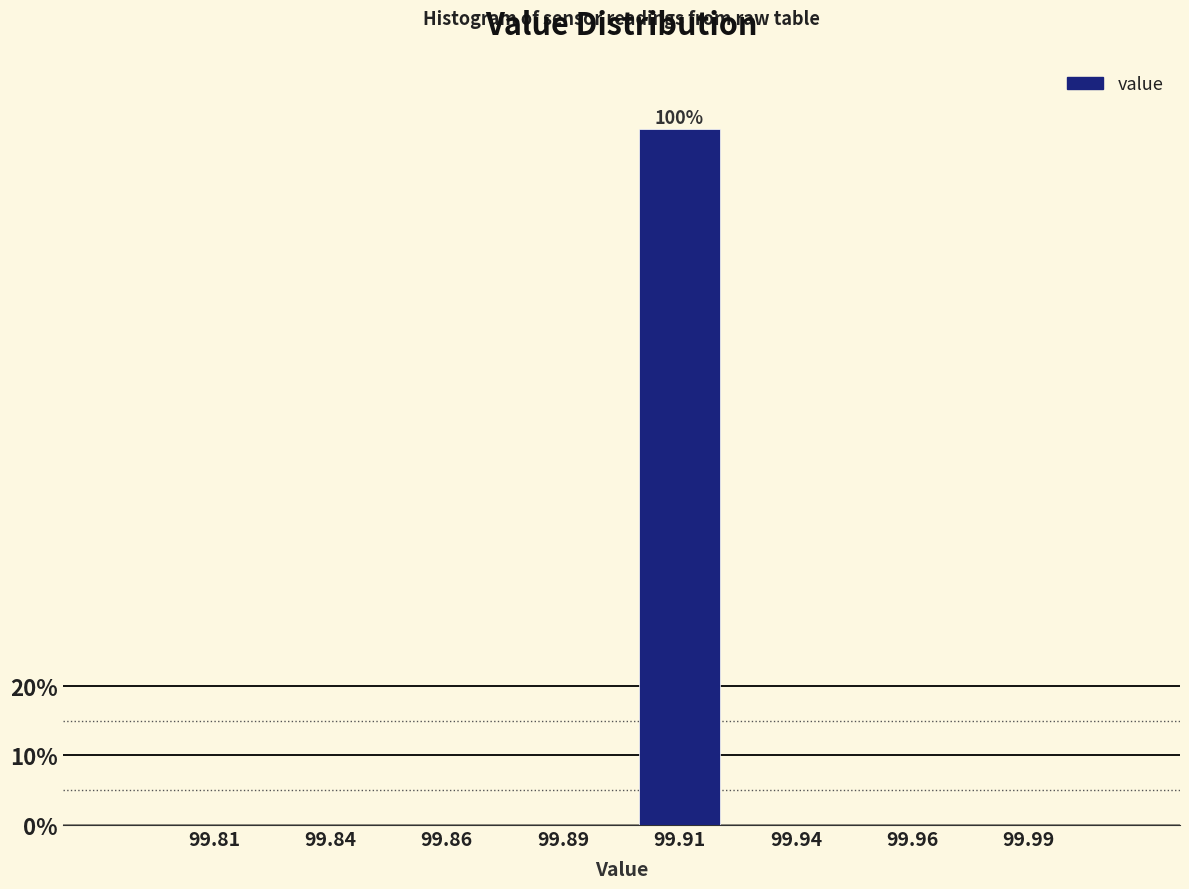

Reading left to right, what are all the values shown in this chart?

99.81=0	99.84=0	99.86=0	99.89=0	99.91=100	99.94=0	99.96=0	99.99=0